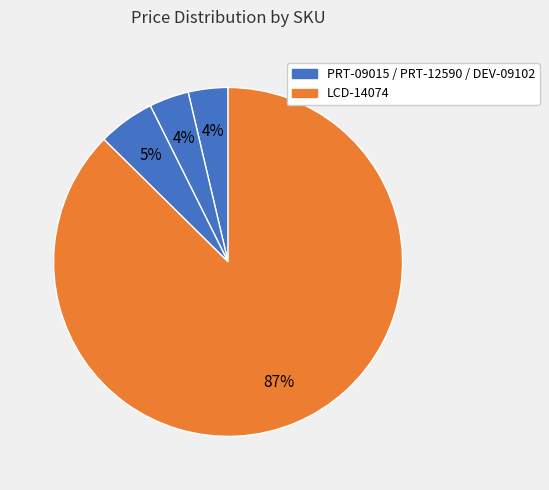

Count the number of slices in the pie.

4